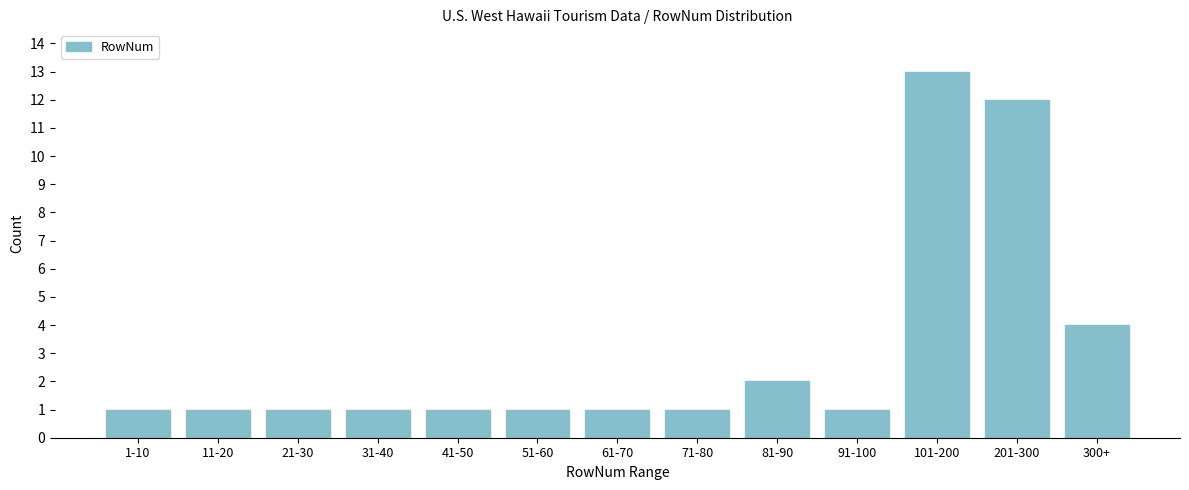

Reading left to right, what are all the values shown in this chart?

1-10=1	11-20=1	21-30=1	31-40=1	41-50=1	51-60=1	61-70=1	71-80=1	81-90=2	91-100=1	101-200=13	201-300=12	300+=4